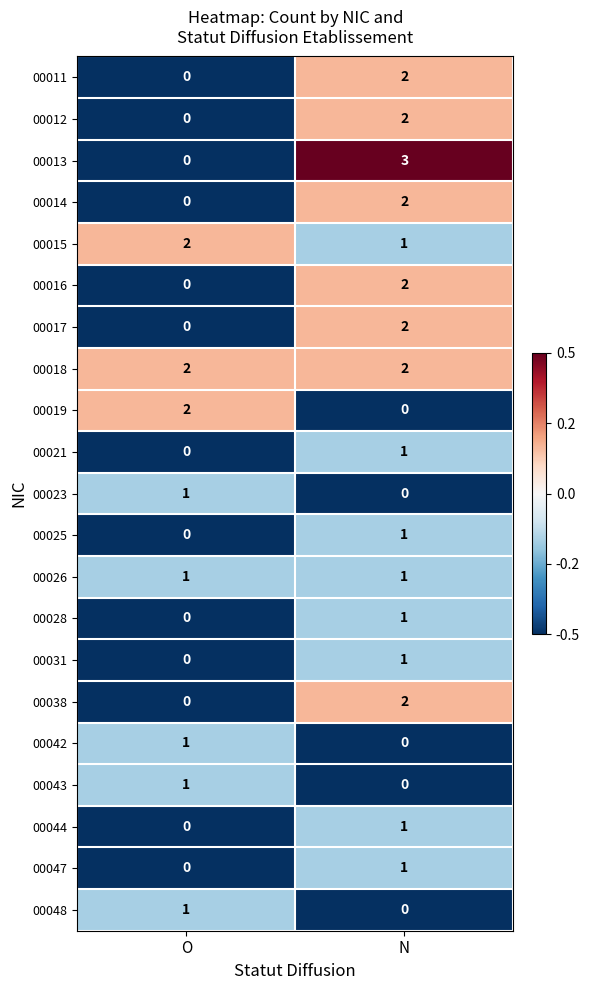

At which category is the sum across all series the highest?

N